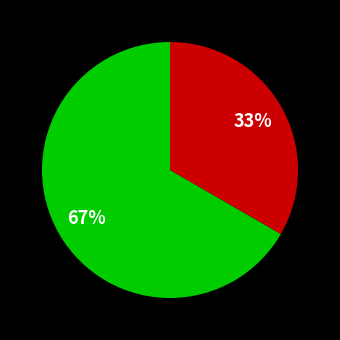

To the nearest percent, what is the average slice percentage?

50%